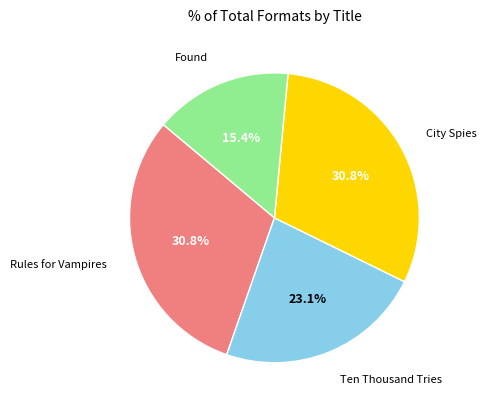

Count the number of slices in the pie.

4